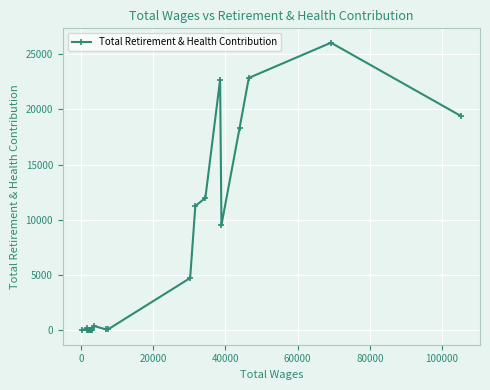

What is the greatest value displayed?

26046